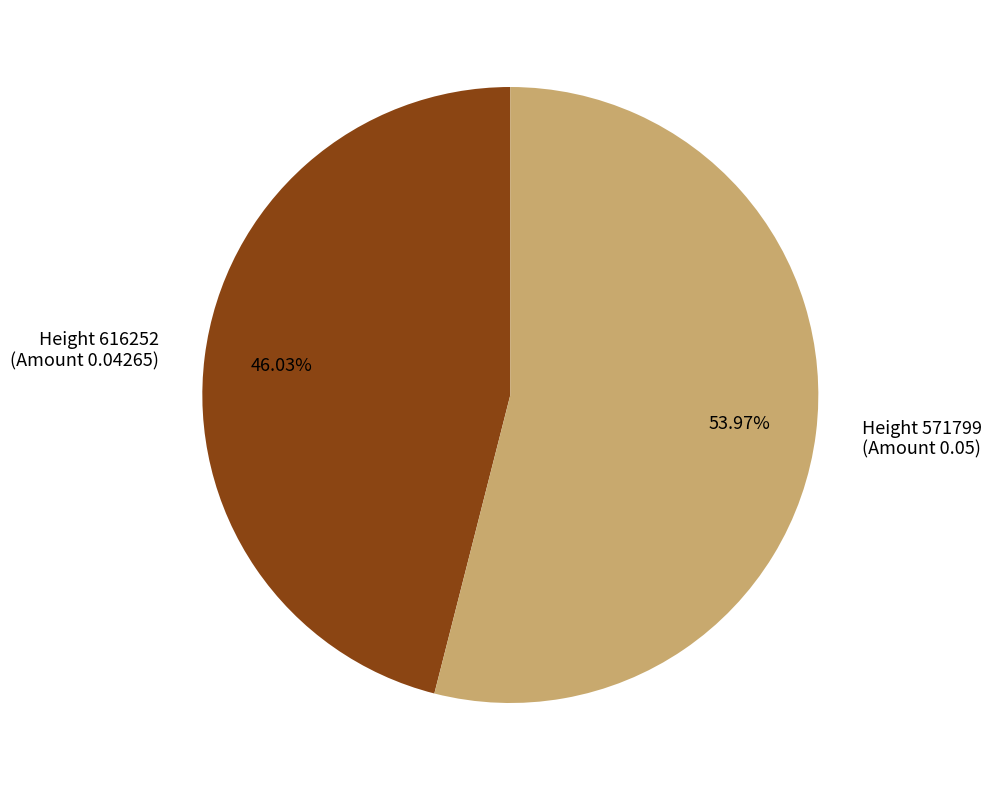

Rank the categories by value from highest to lowest.

Height 571799 (Amount 0.05), Height 616252 (Amount 0.04265)